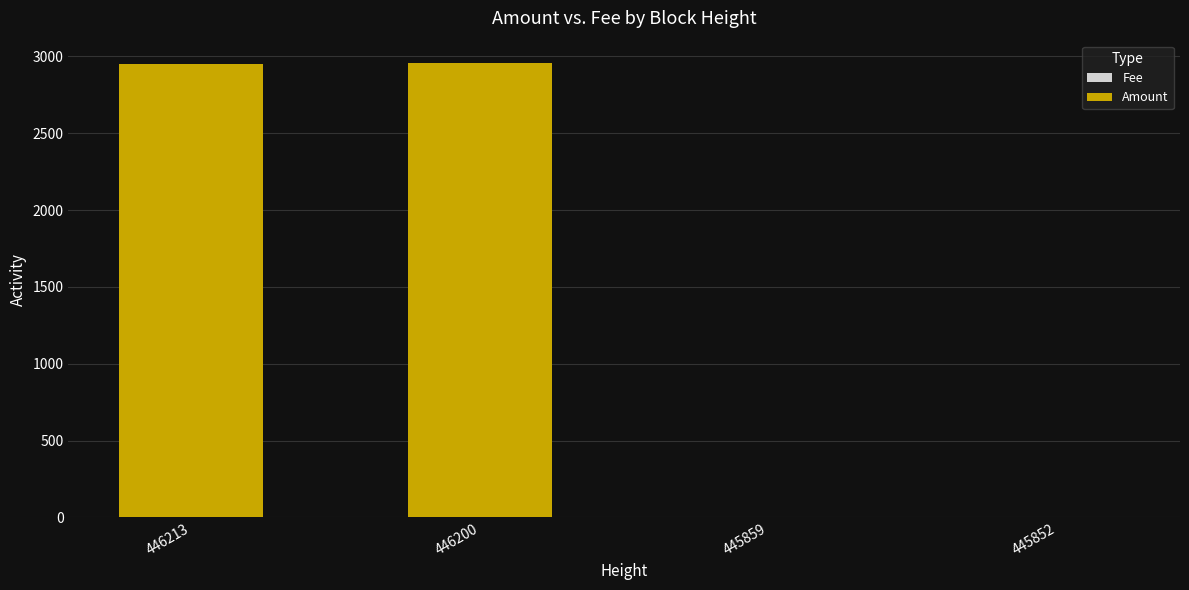

Between 446213 and 445852, which series saw the biggest shift?

Amount